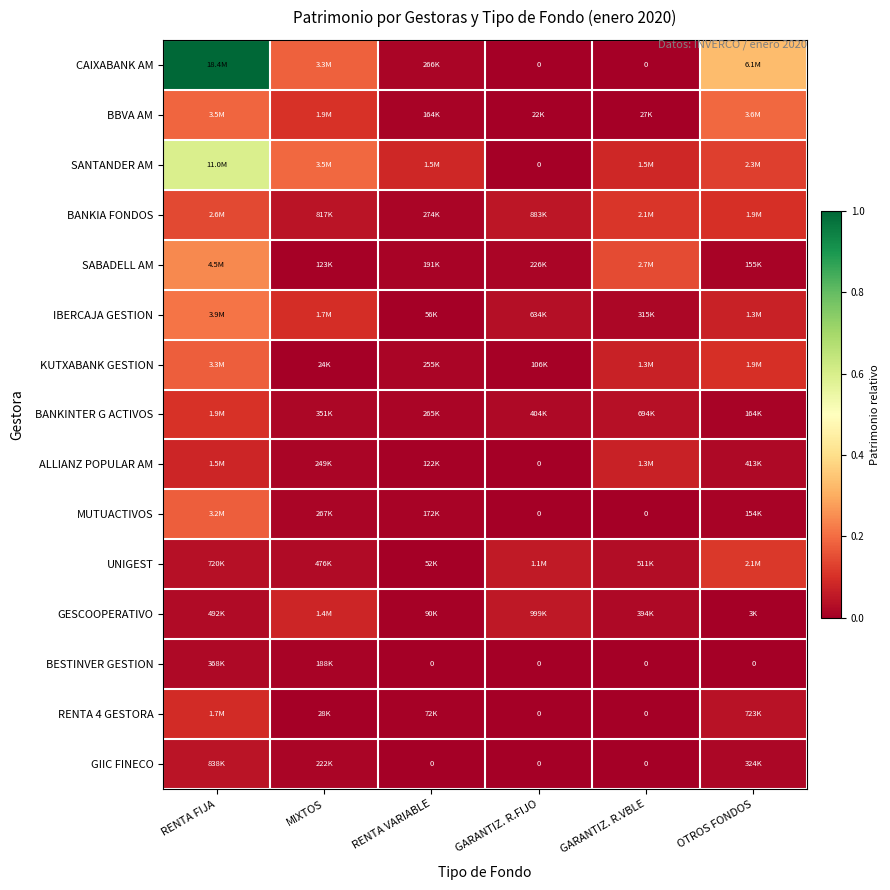

Rank the categories by BESTINVER GESTION value from highest to lowest.

RENTA FIJA, MIXTOS, RENTA VARIABLE, GARANTIZ. R.FIJO, GARANTIZ. R.VBLE, OTROS FONDOS